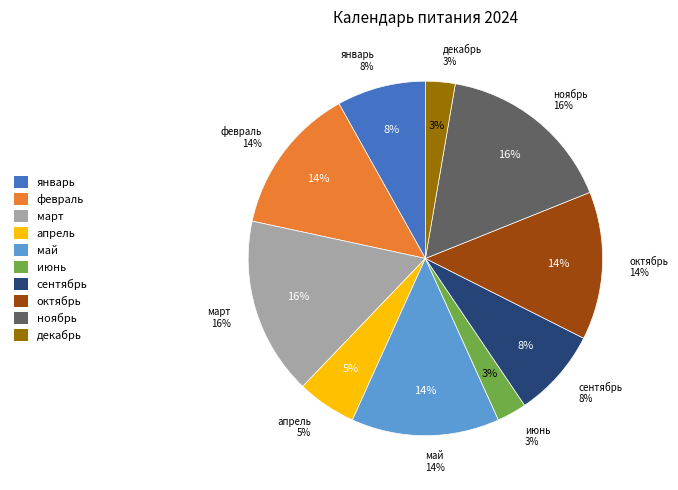

Does any single category account for the majority?

No